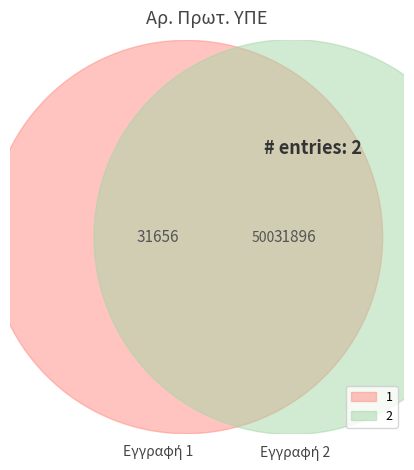

What percentage is NOT represented by 2?

49.8%